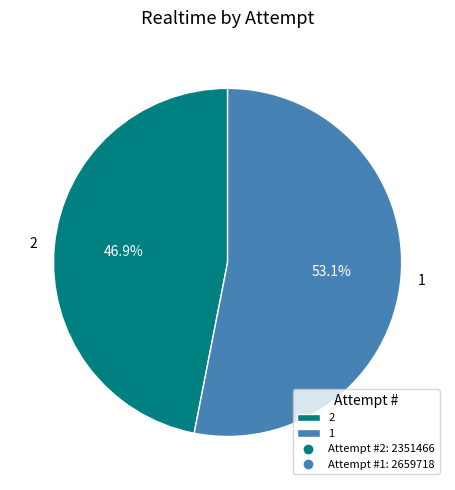

How many slices are in this pie chart?

2